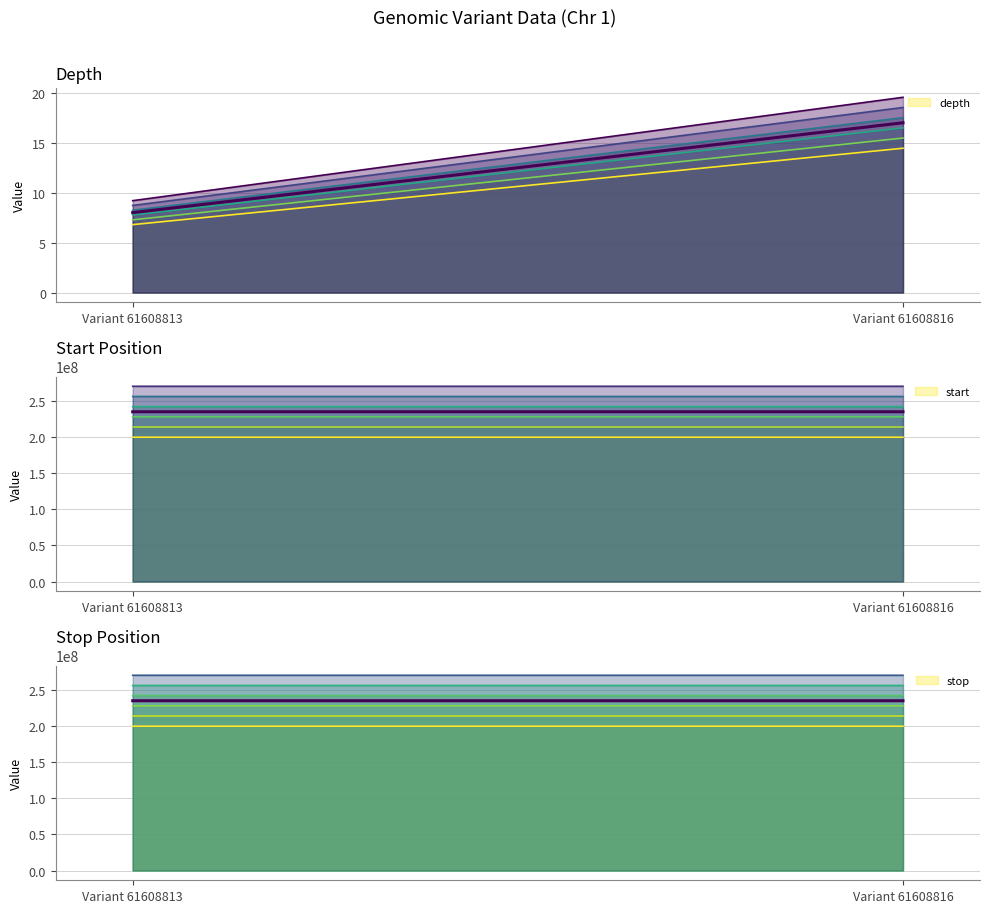

Is it true that start line 1 equals 199307493.4 at Variant 61608813?

True